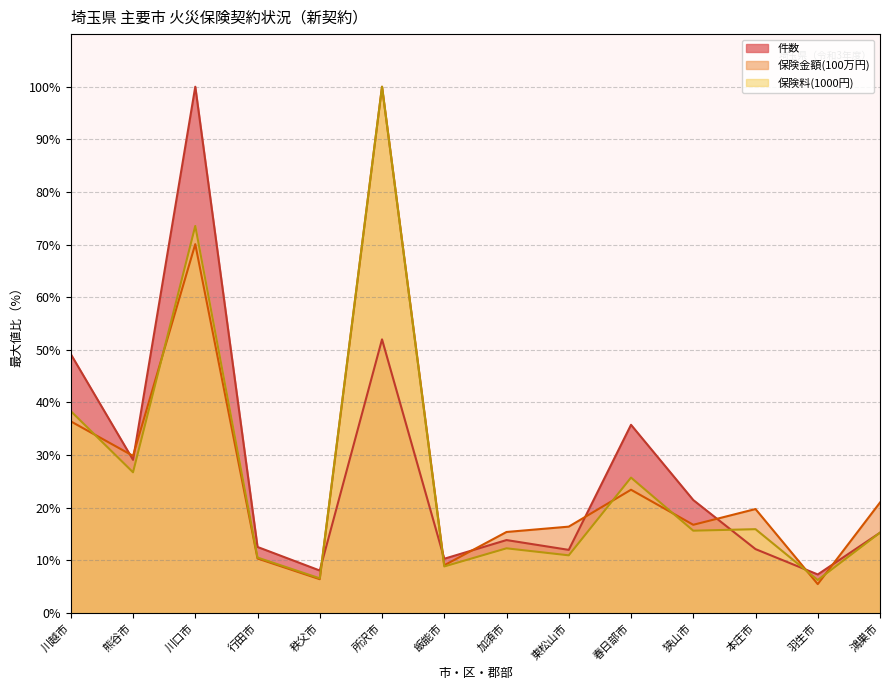

What position from the right is 羽生市?

2